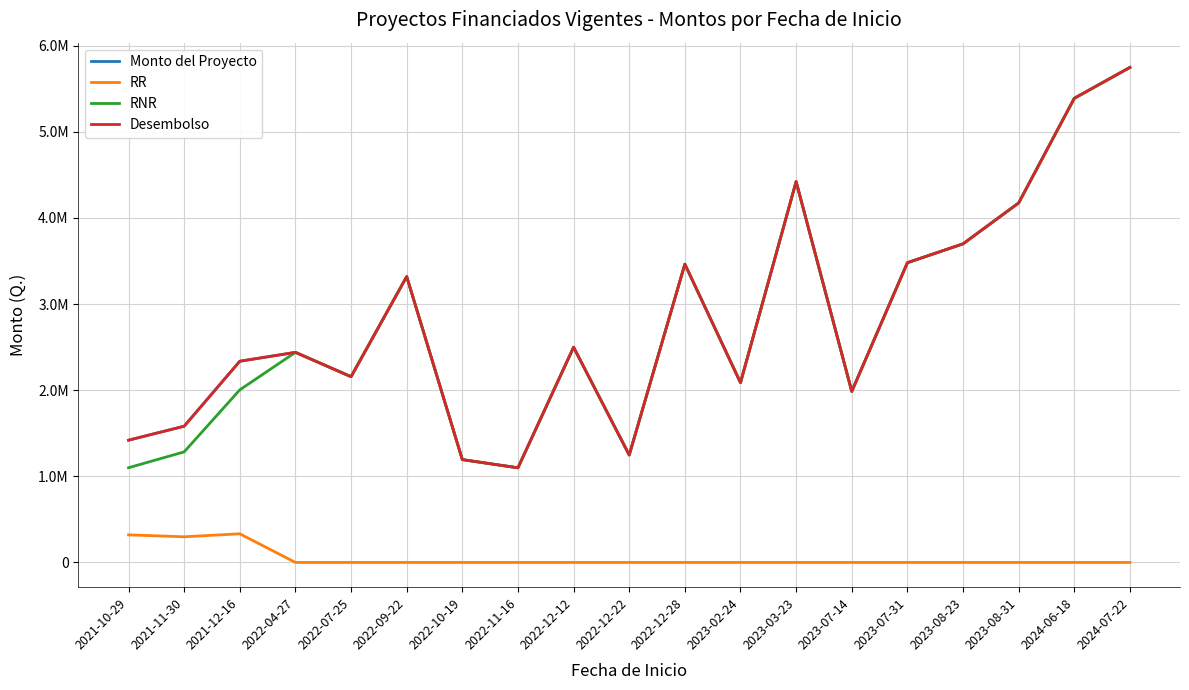

Reading left to right, what are all the values shown in this chart?

Monto del Proyecto: 2021-10-29=1419500.0	2021-11-30=1581712.0	2021-12-16=2336152.0	2022-04-27=2439431.0	2022-07-25=2156855.0	2022-09-22=3319254.9	2022-10-19=1193900.0	2022-11-16=1098803.0	2022-12-12=2499060.7	2022-12-22=1247360.0	2022-12-28=3463446.4	2023-02-24=2087361.6	2023-03-23=4422236.4	2023-07-14=1985430.0	2023-07-31=3480233.0	2023-08-23=3699050.0	2023-08-31=4174076.0	2024-06-18=5389153.0	2024-07-22=5747700.0
RR: 2021-10-29=320000.0	2021-11-30=297920.0	2021-12-16=332500.0	2022-04-27=0.0	2022-07-25=0.0	2022-09-22=0.0	2022-10-19=0.0	2022-11-16=0.0	2022-12-12=0.0	2022-12-22=0.0	2022-12-28=0.0	2023-02-24=0.0	2023-03-23=0.0	2023-07-14=0.0	2023-07-31=0.0	2023-08-23=0.0	2023-08-31=0.0	2024-06-18=0.0	2024-07-22=0.0
RNR: 2021-10-29=1099500.0	2021-11-30=1283792.0	2021-12-16=2003652.0	2022-04-27=2439431.0	2022-07-25=2156855.0	2022-09-22=3319254.9	2022-10-19=1193900.0	2022-11-16=1098803.0	2022-12-12=2499060.7	2022-12-22=1247360.0	2022-12-28=3463446.4	2023-02-24=2087361.6	2023-03-23=4422236.4	2023-07-14=1985430.0	2023-07-31=3480233.0	2023-08-23=3699050.0	2023-08-31=4174076.0	2024-06-18=5389153.0	2024-07-22=5747700.0
Desembolso: 2021-10-29=1419500.0	2021-11-30=1581712.0	2021-12-16=2336152.0	2022-04-27=2439431.0	2022-07-25=2156855.0	2022-09-22=3319254.9	2022-10-19=1193900.0	2022-11-16=1098803.0	2022-12-12=2499060.7	2022-12-22=1247360.0	2022-12-28=3463446.4	2023-02-24=2087361.6	2023-03-23=4422236.4	2023-07-14=1985430.0	2023-07-31=3480233.0	2023-08-23=3699050.0	2023-08-31=4174076.0	2024-06-18=5389153.0	2024-07-22=5747700.0